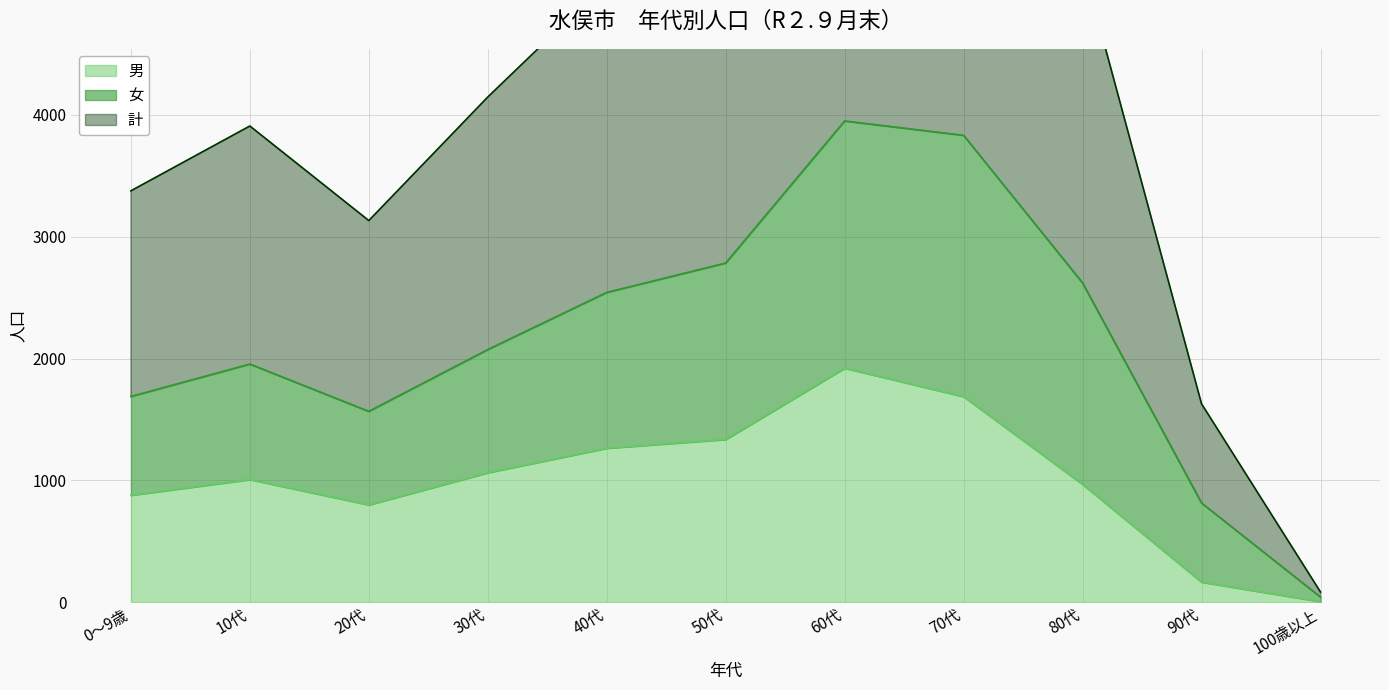

The value of 男 at 90代 is 287. True or false?

False